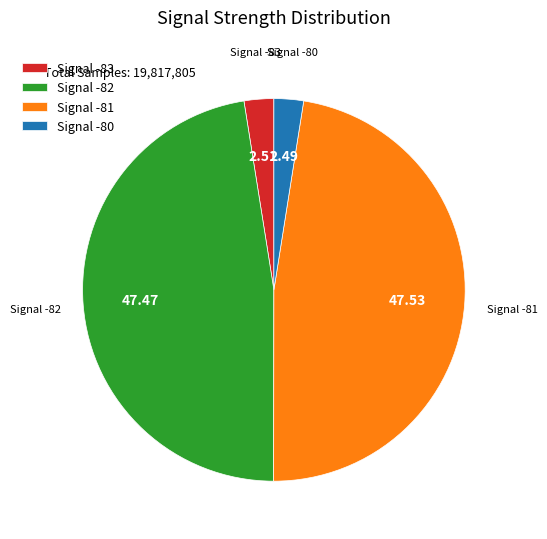

Does Signal -82 represent more than half of the total?

No